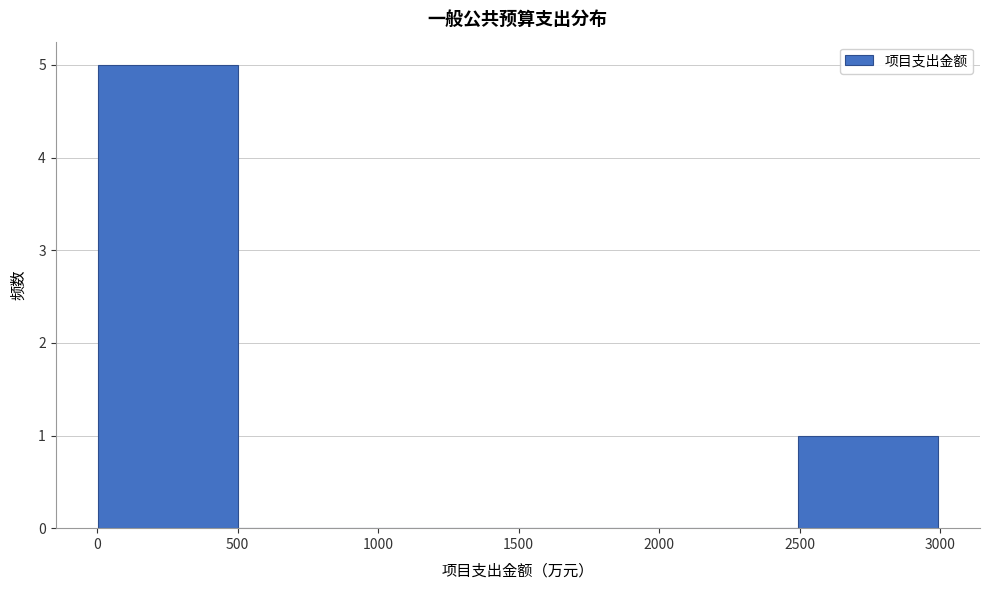

Reading left to right, list every bar in this chart as the range it spans on the x-axis followed by its height. Neither the bar edges nor the heights are printed on the chart, so give them approximately, as read against the axes.

0 to 500: 5
500 to 1000: 0
1000 to 1500: 0
1500 to 2000: 0
2000 to 2500: 0
2500 to 3000: 1